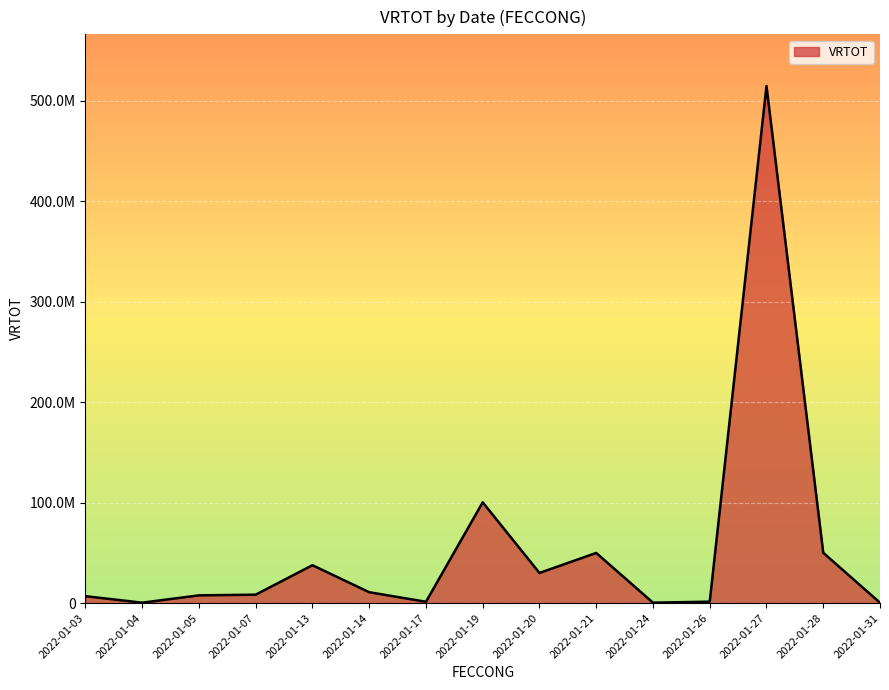

What is the smallest value displayed?

120000.0